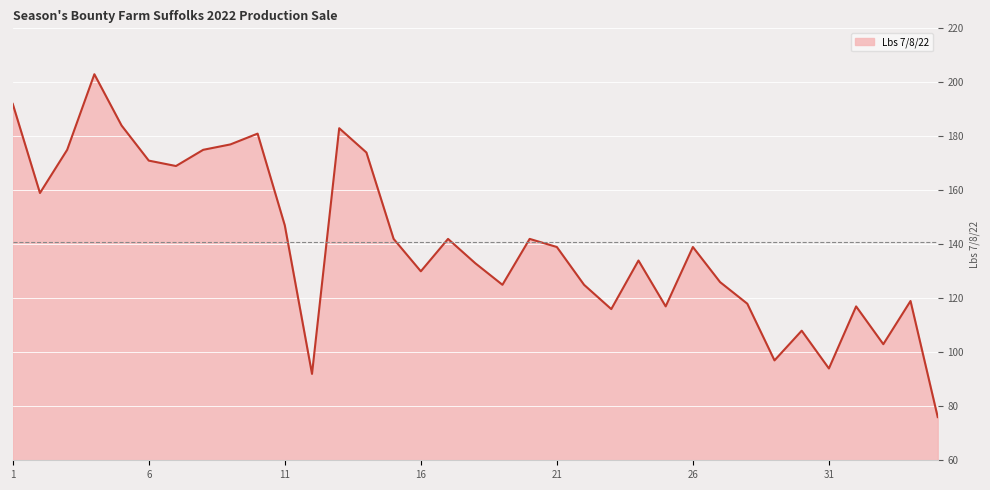

What is the difference between the maximum and minimum values?

127